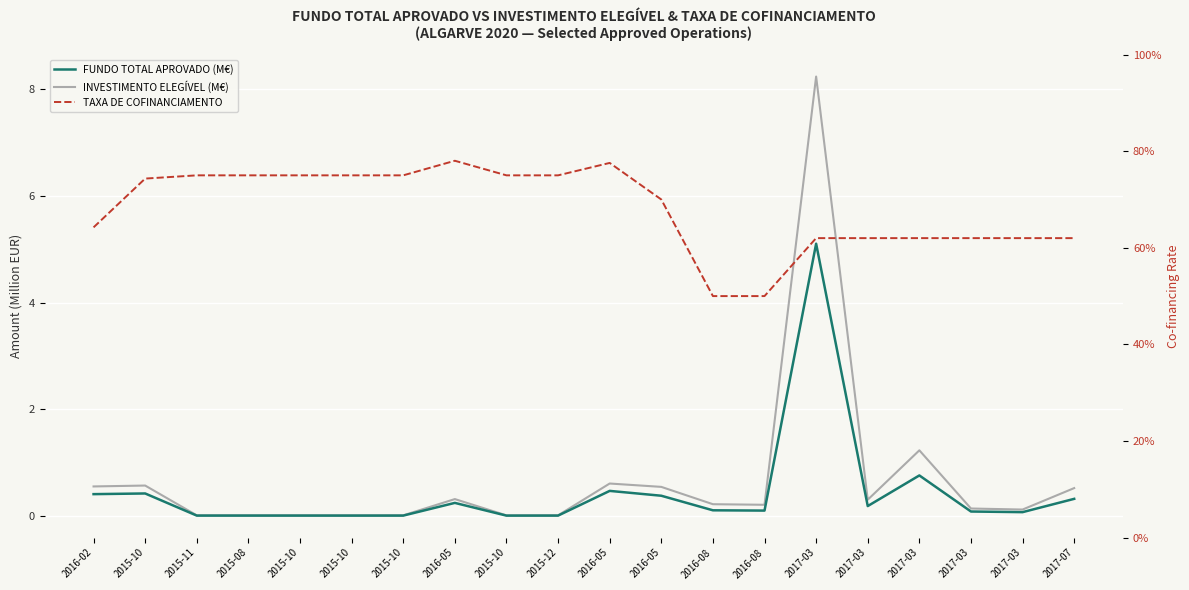

At which category does INVESTIMENTO ELEGÍVEL (M€) reach its first local peak?

2015-10